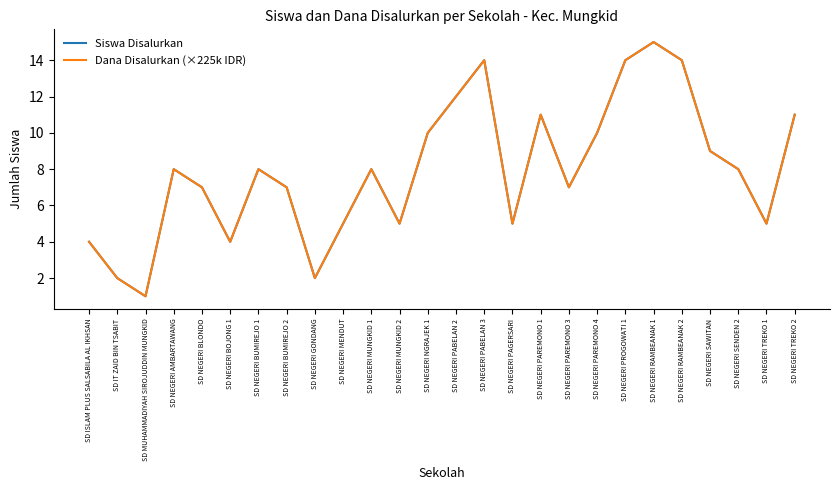

Does the chart display data point markers on the line(s)?

No